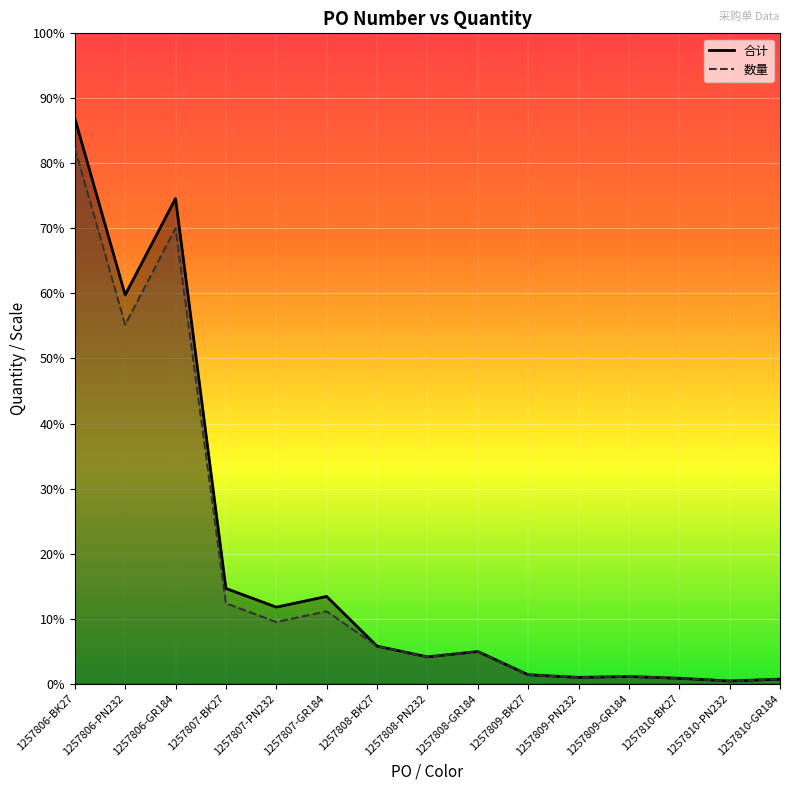

What is the difference between the 合计 values at 1257807-BK27 and 1257809-BK27?

290